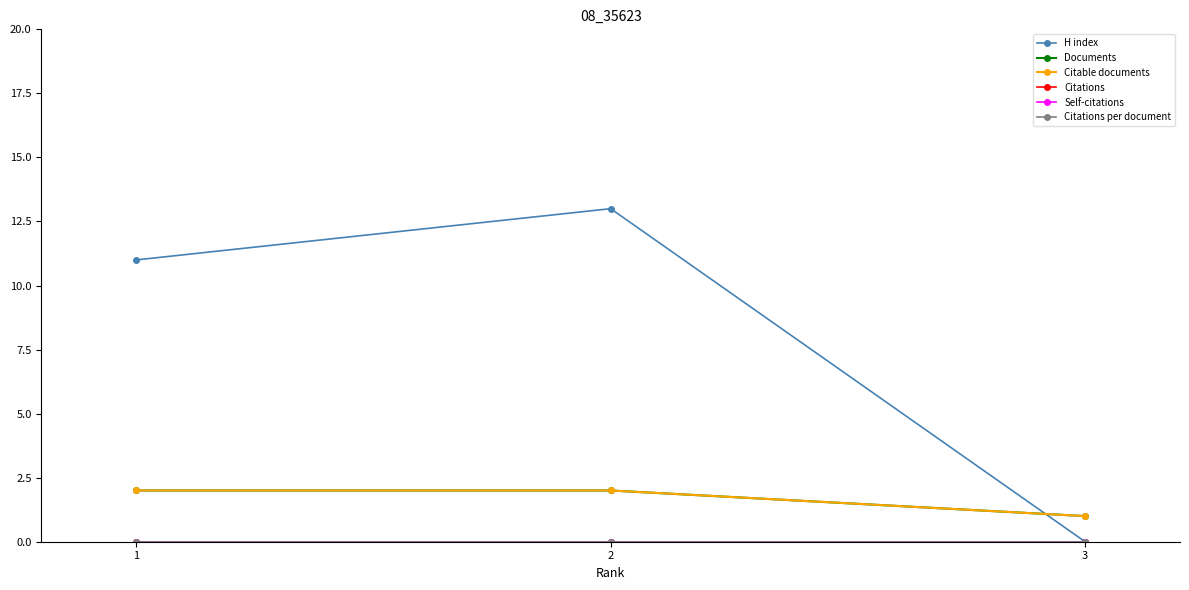

What is the sum of the Documents values at 2 and 1?

4